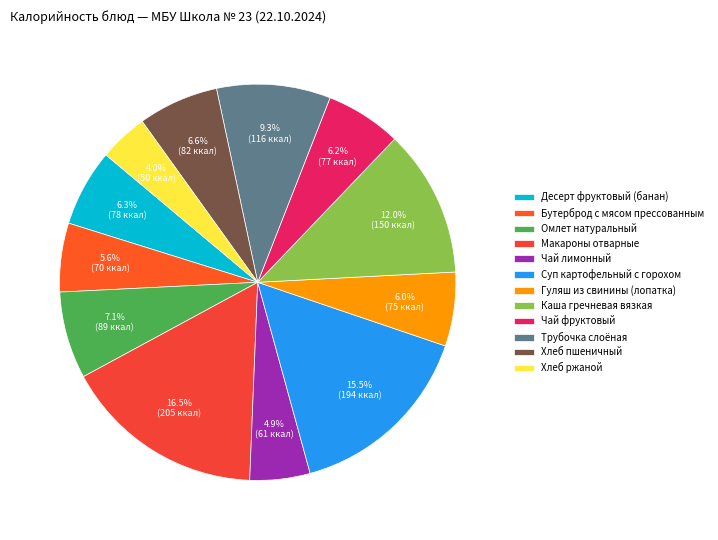

To the nearest percent, what is the difference between the largest and smallest slice percentages?

12%